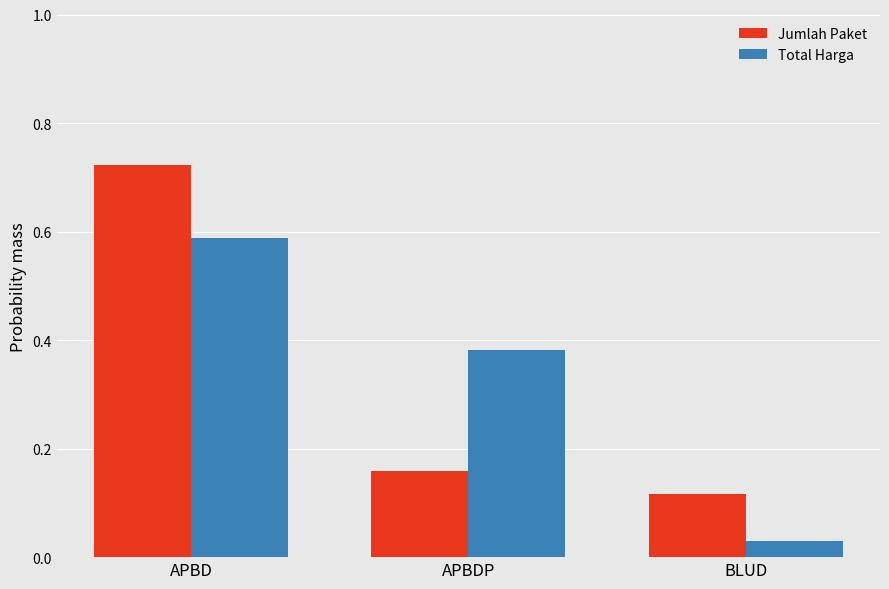

The value of Jumlah Paket at BLUD is 0.2. True or false?

False